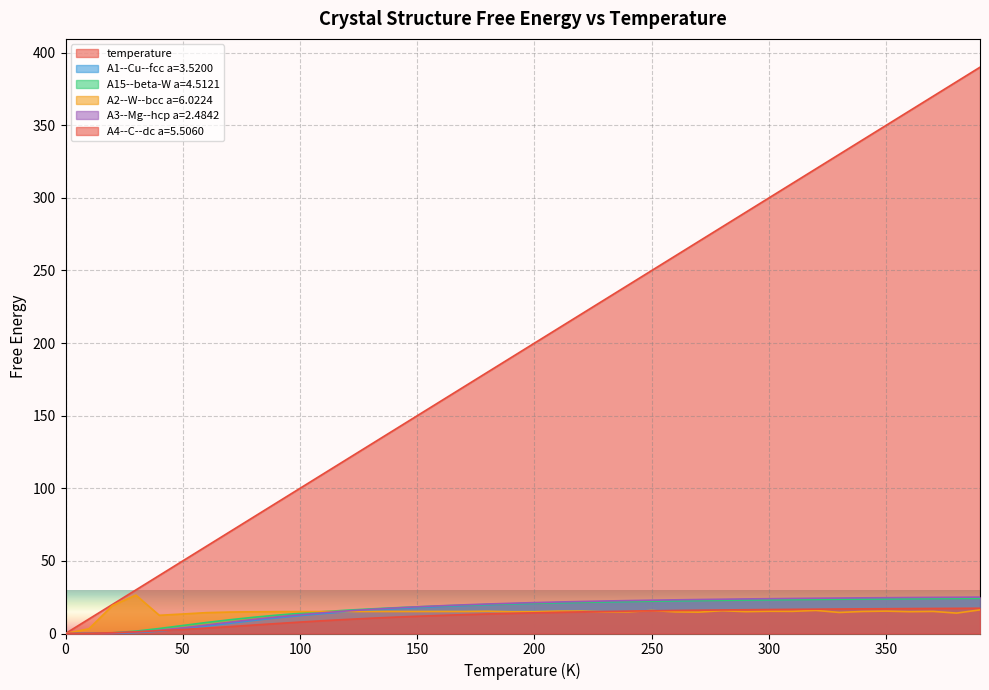

How many lines are shown in the chart?

6